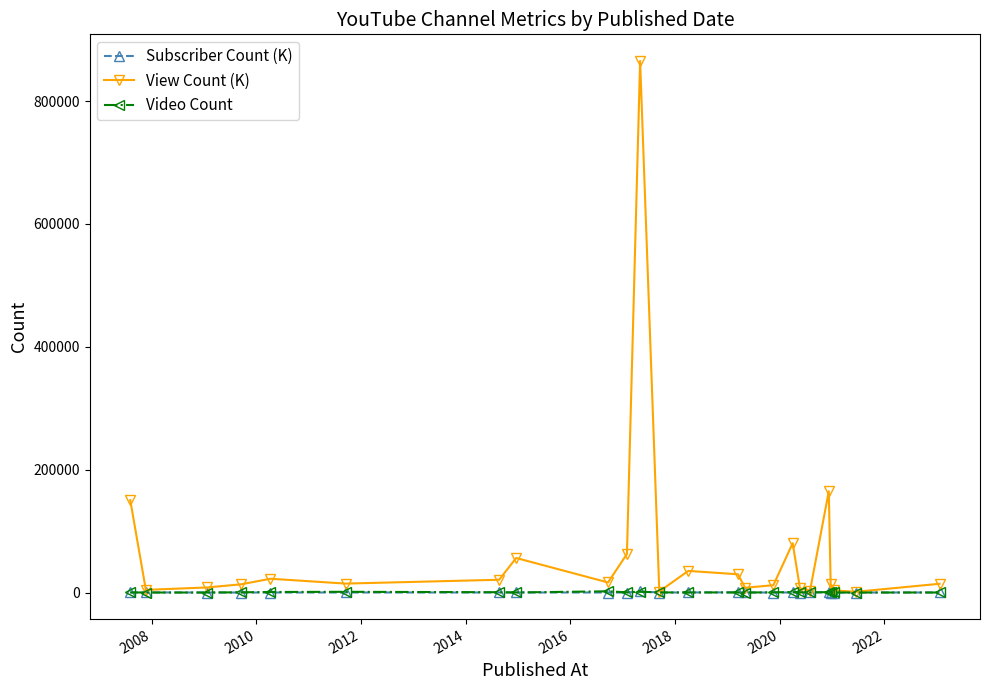

In Video Count, how many points are lower than both neighbors (excluding endpoints)?

7